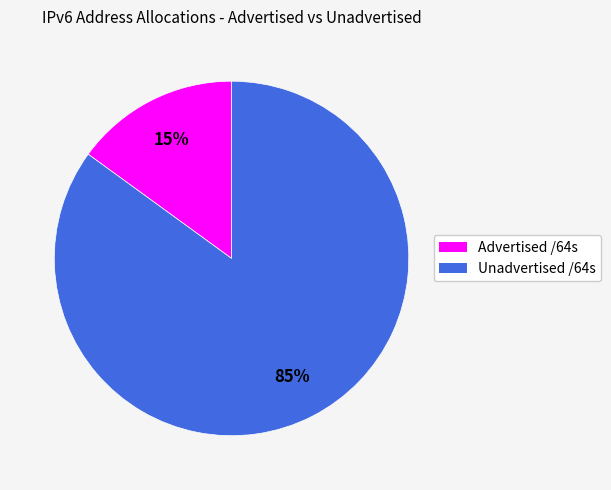

Which slice is the smallest?

Advertised /64s